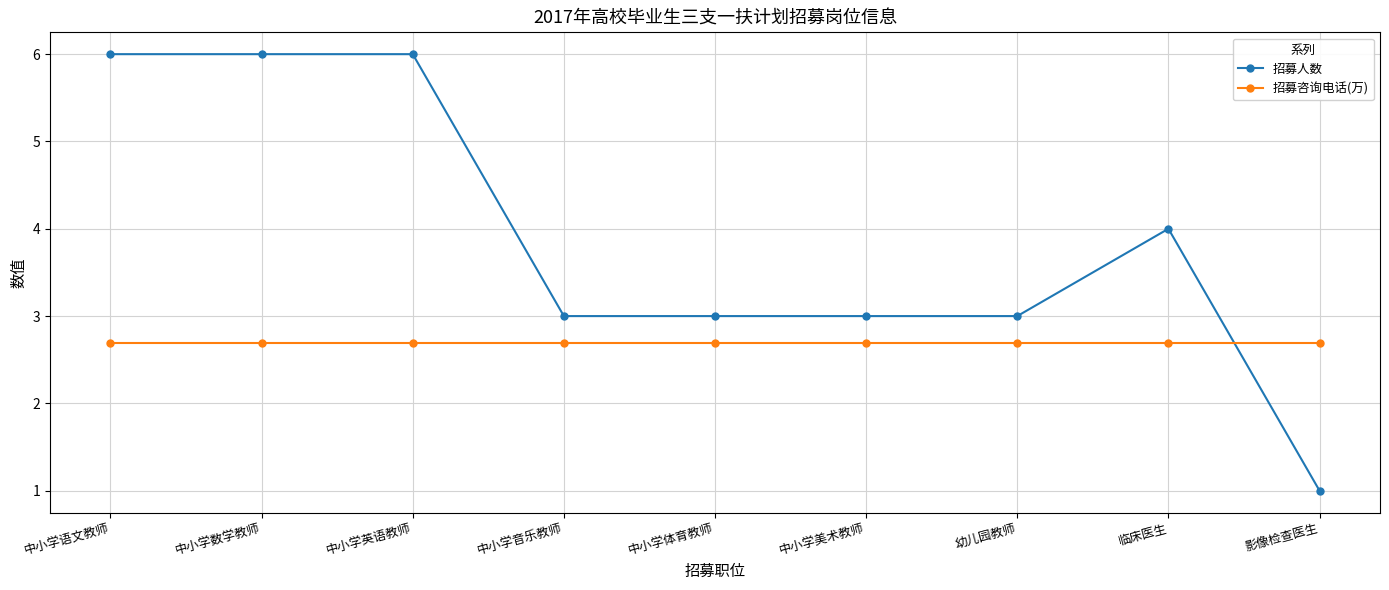

What is the total value across all series at 中小学数学教师?

8.7